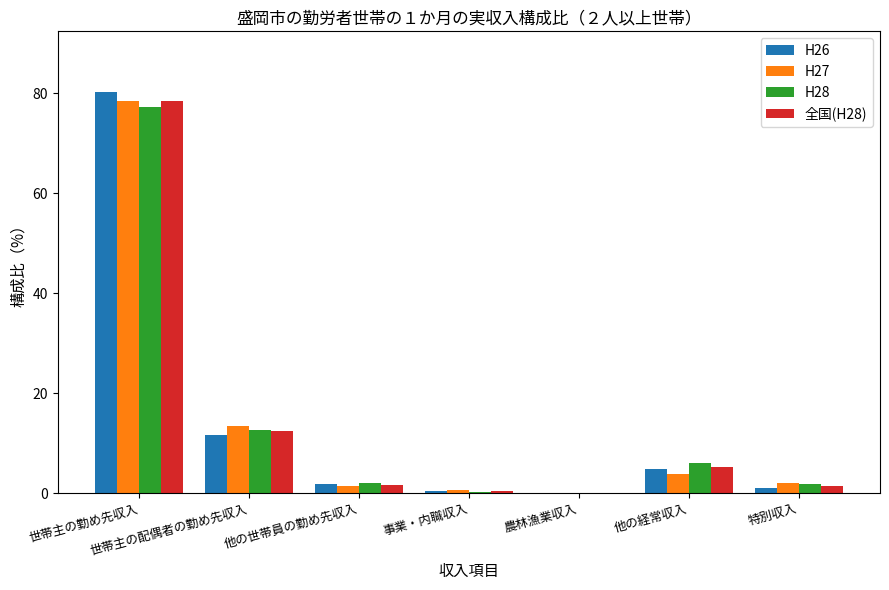

What is the average value of the H28 series?

14.3